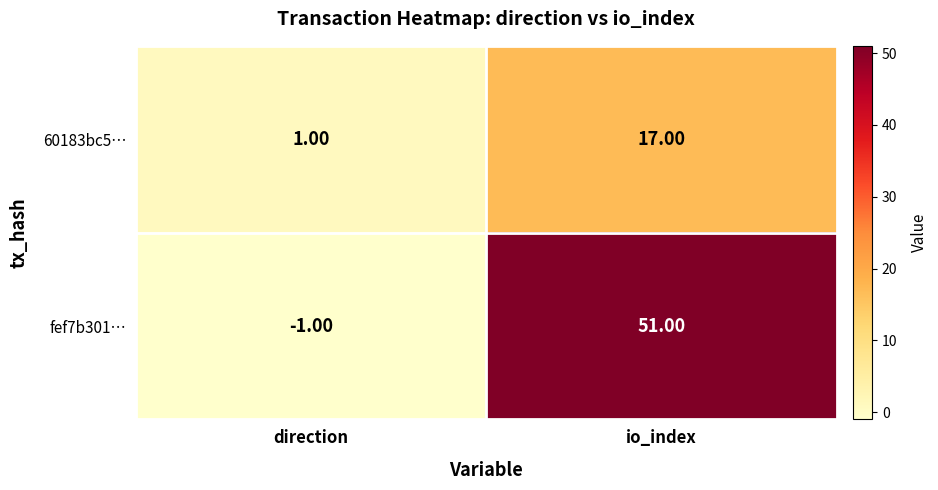

Where is 60183bc5… nearest to the value 9?

direction